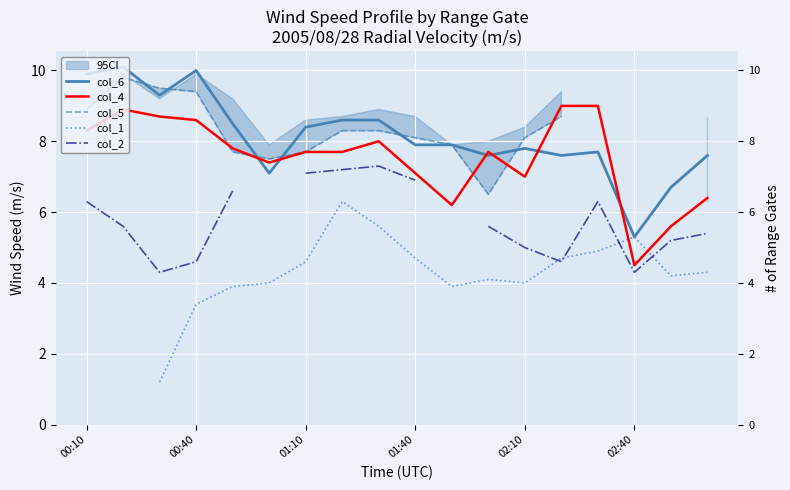

True or false: col_1 and col_5 intersect in this chart.

False